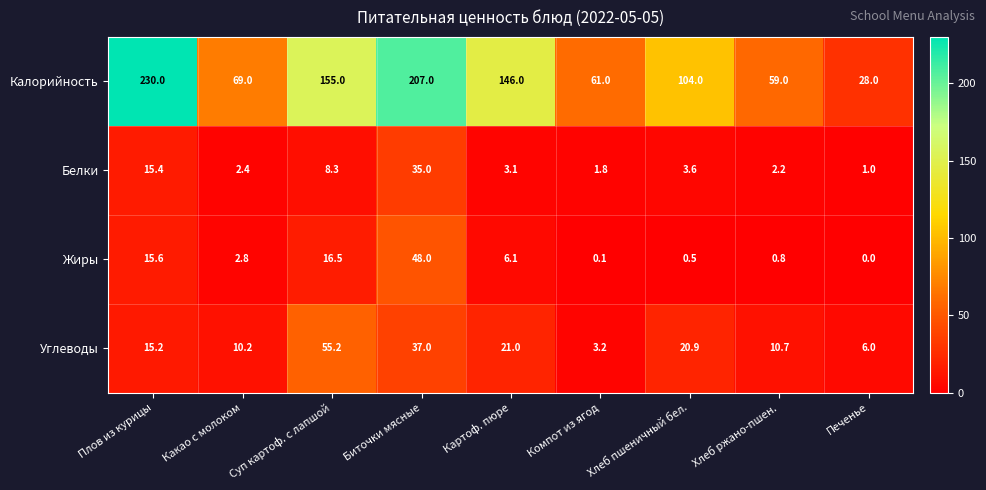

The Жиры series shows 9.9 at Плов из курицы. True or false?

False